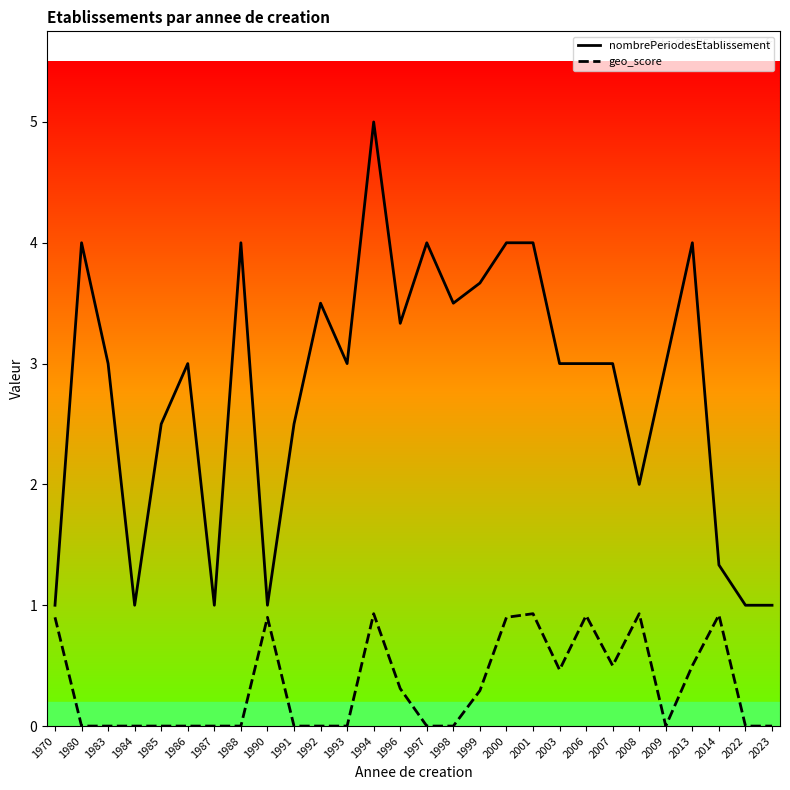

Which series changed the most between 1996 and 2013?

nombrePeriodesEtablissement